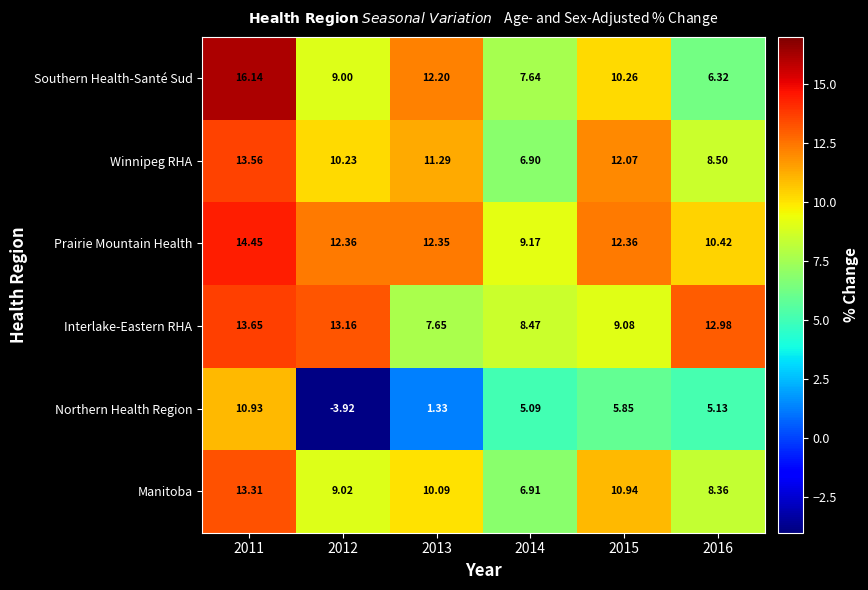

Rank the series at 2016 from lowest to highest value.

Northern Health Region, Southern Health-Santé Sud, Manitoba, Winnipeg RHA, Prairie Mountain Health, Interlake-Eastern RHA